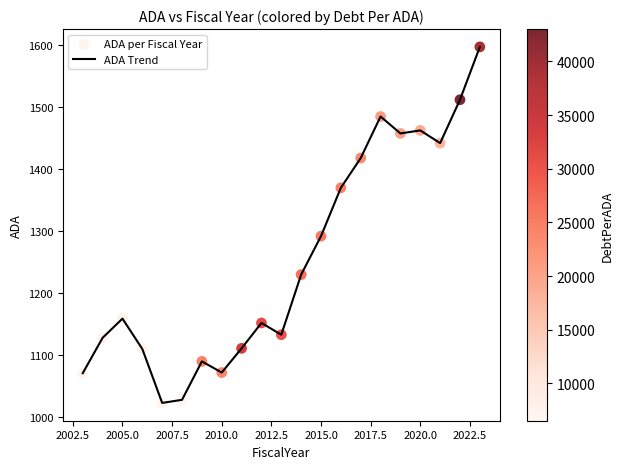

What is the difference between the maximum and minimum values?

574.3